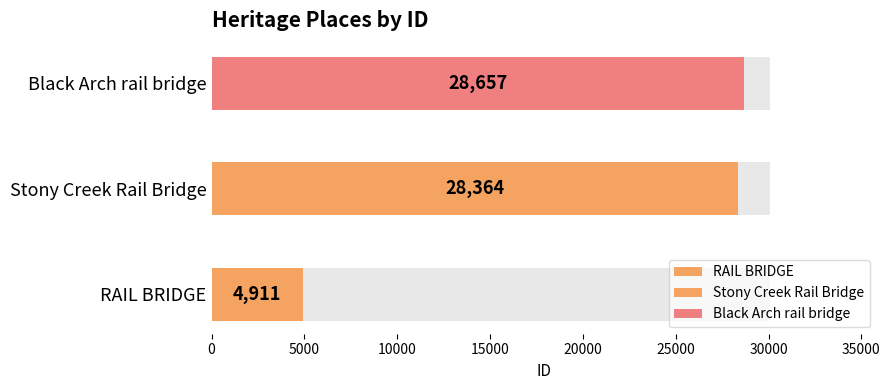

What is the label of the 1st bar from the left?

RAIL BRIDGE